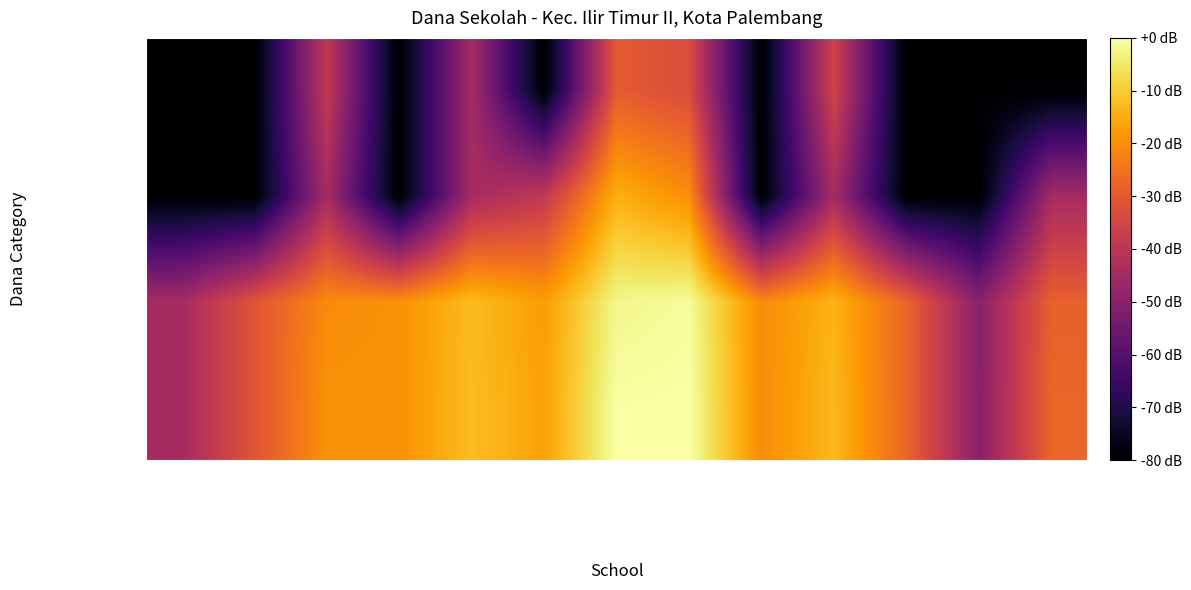

Is it true that Pemberian equals 11.7 at SMP MUHAMMADIYAH 0?

False